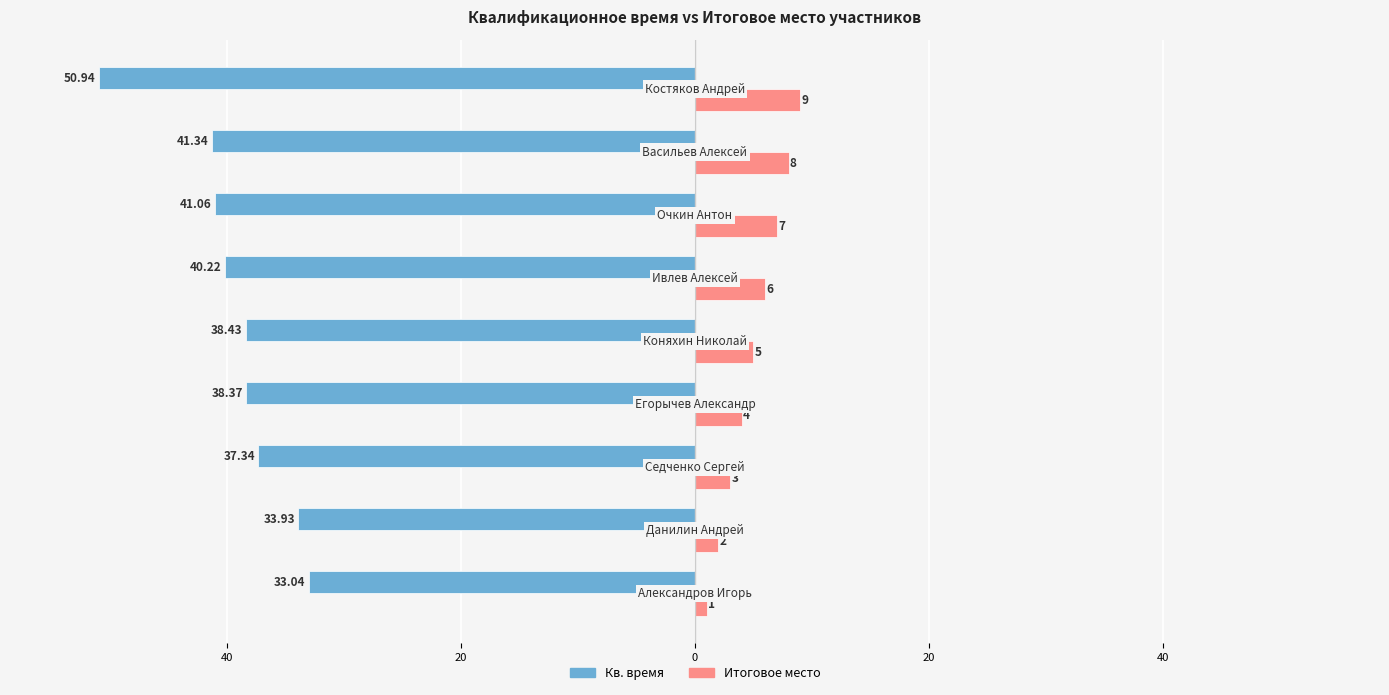

What is the sum of all Кв. время values?

-354.7